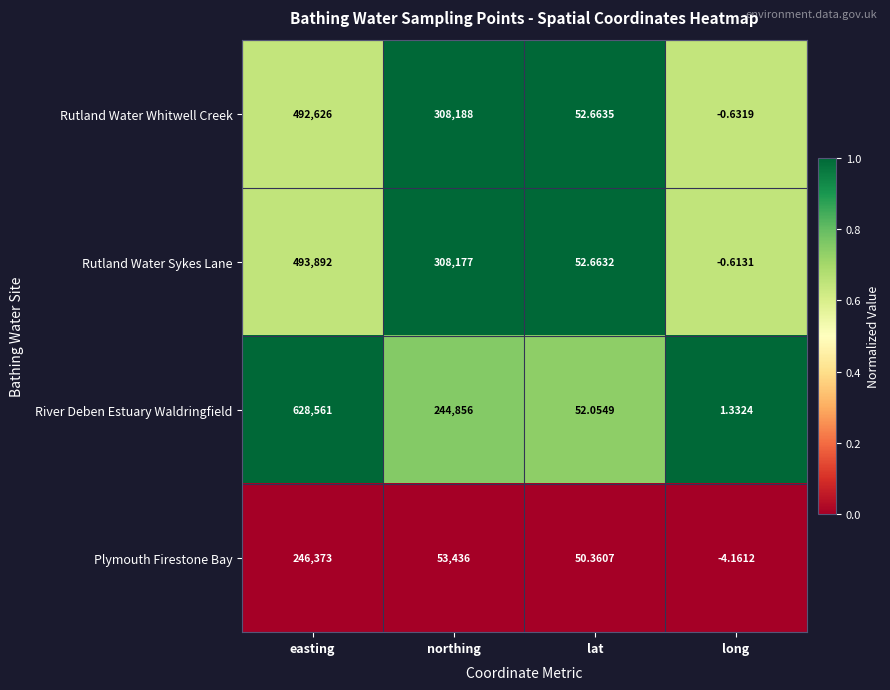

Is the value of River Deben Estuary Waldringfield at easting greater than the value of Rutland Water Sykes Lane at lat?

Yes